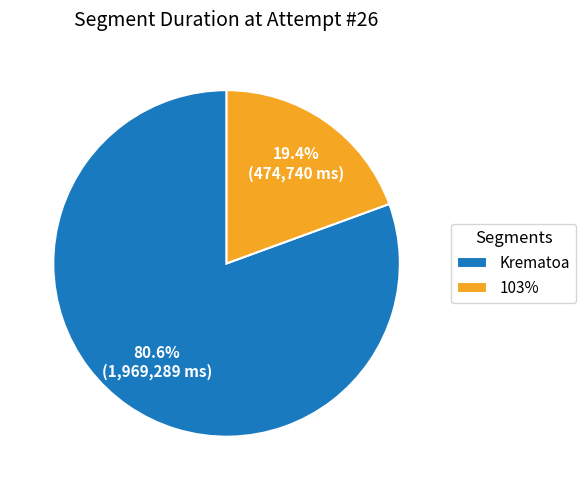

To the nearest percent, what is the combined percentage of 103% and Krematoa?

100%